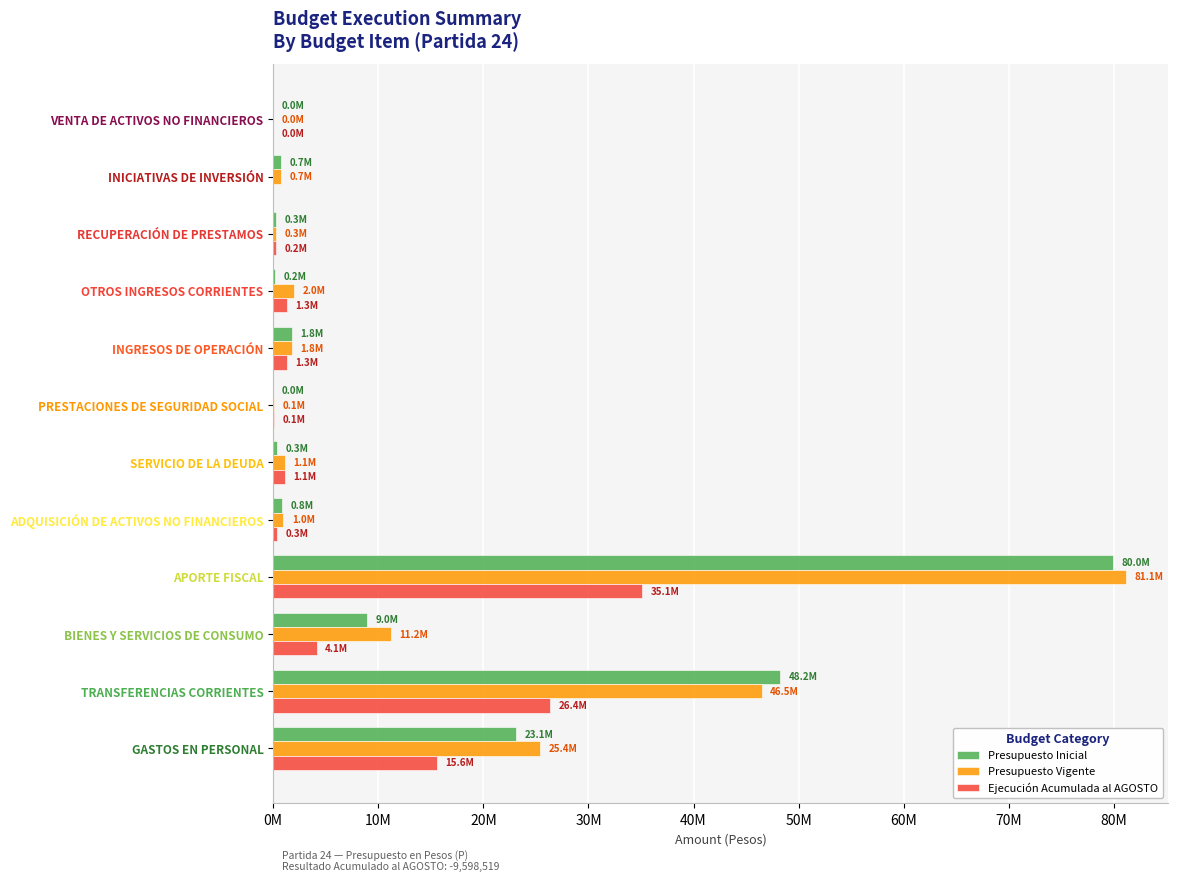

What are all the series names shown in the legend?

Presupuesto Inicial, Presupuesto Vigente, Ejecución Acumulada al AGOSTO